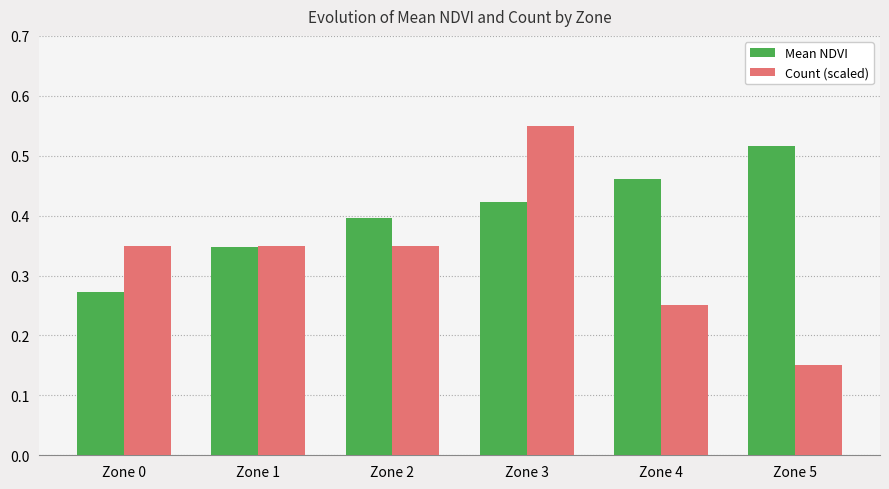

The value of Mean NDVI at Zone 2 is 0.7. True or false?

False